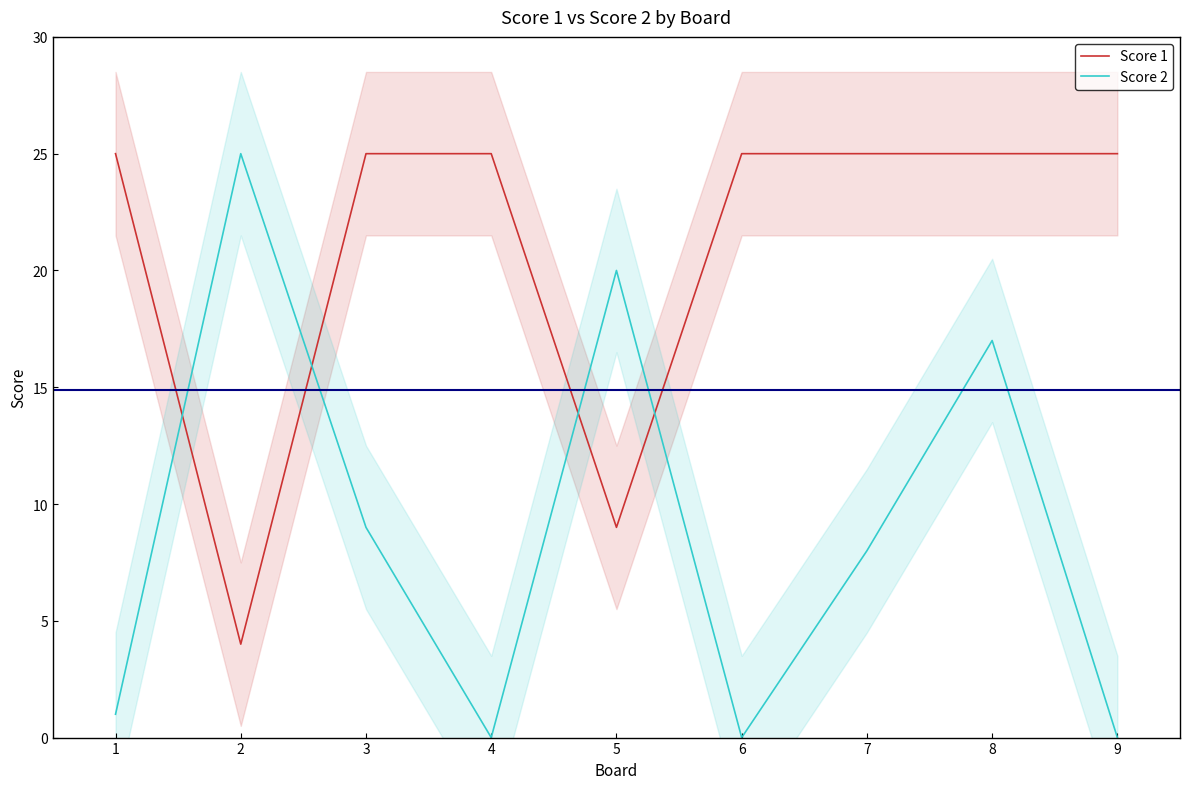

Between which two adjacent categories do Score 2 and Score 1 first intersect?

1 and 2